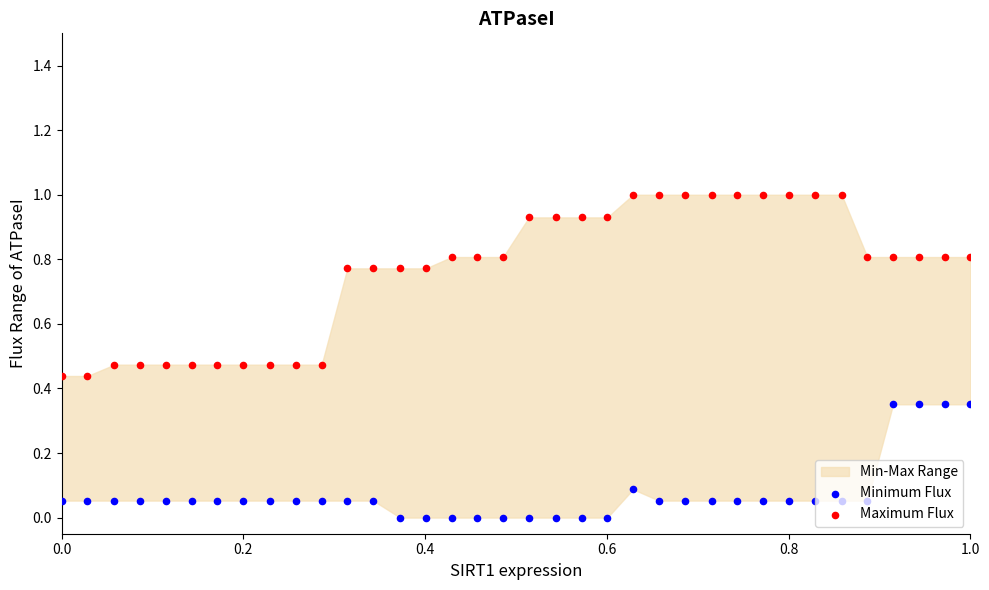

Which series reaches the minimum Y coordinate?

Minimum Flux